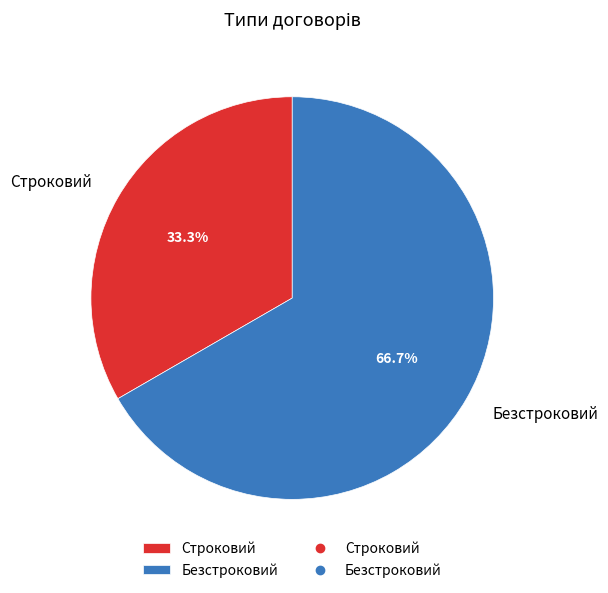

Count the number of slices in the pie.

2